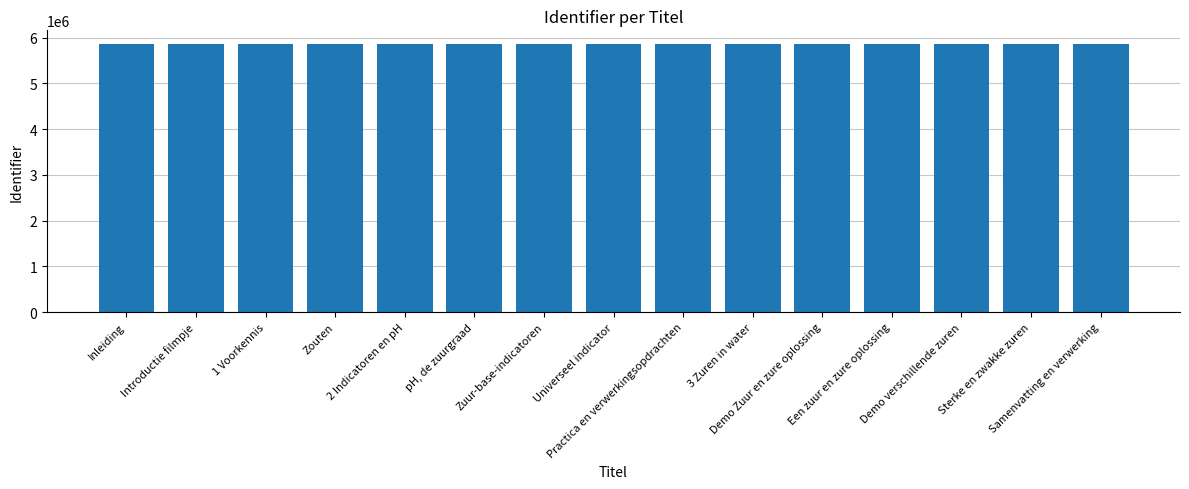

What is the ratio of the value at Een zuur en zure oplossing to the value at 3 Zuren in water?

1.0